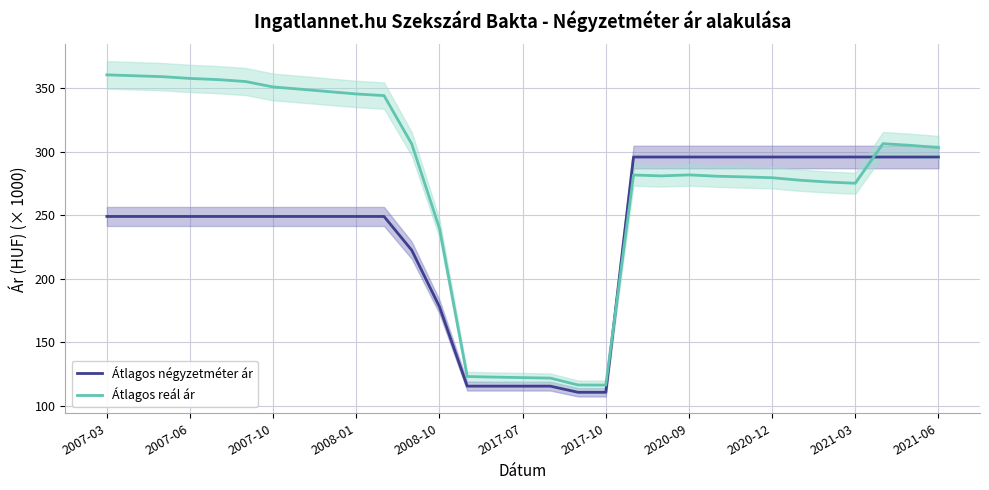

True or false: Átlagos reál ár has a value of 389.0 at 2008-10.

False